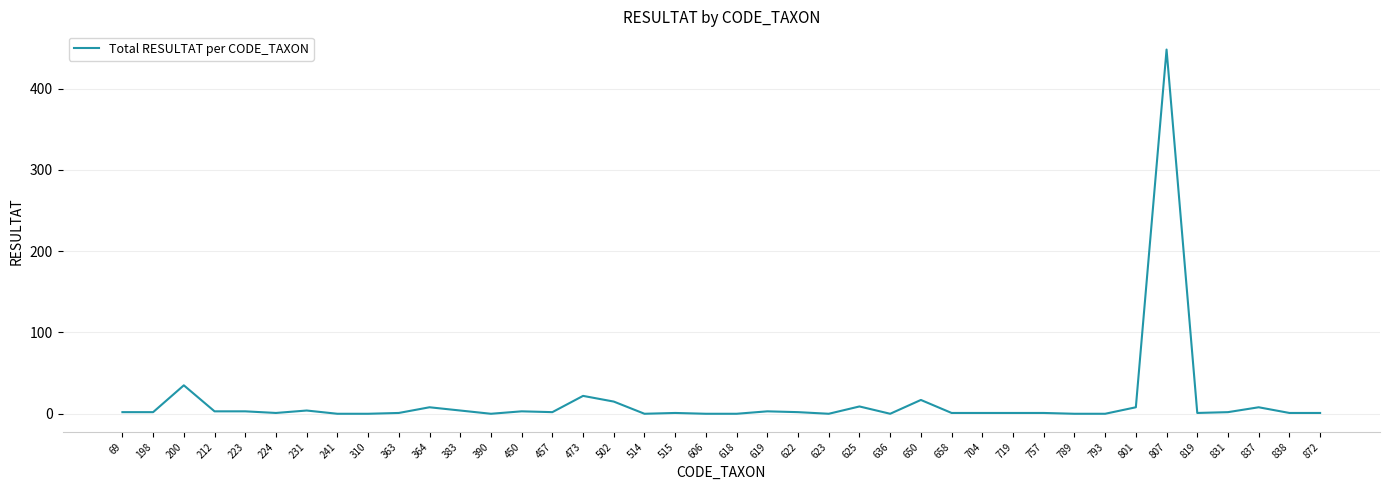

What is the ratio of the value at 819 to the value at 198?

0.5